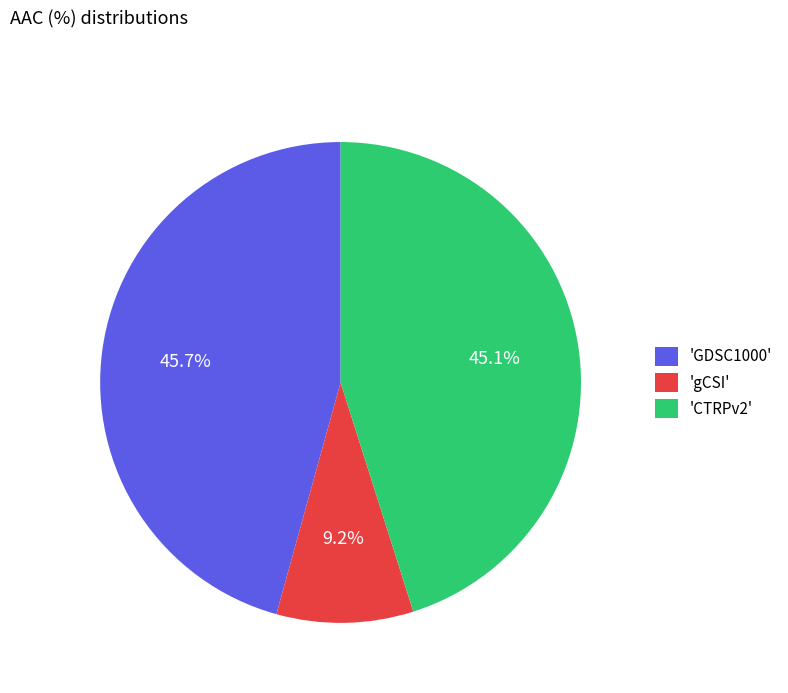

Combined, what portion of the pie is 'GDSC1000' and 'gCSI'?

54.9%